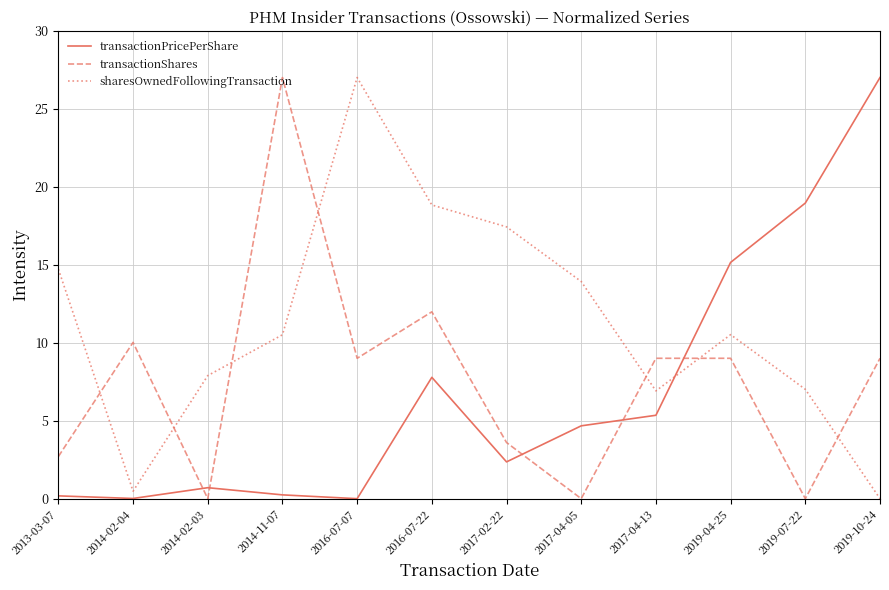

What position from the left is 2017-04-13?

9